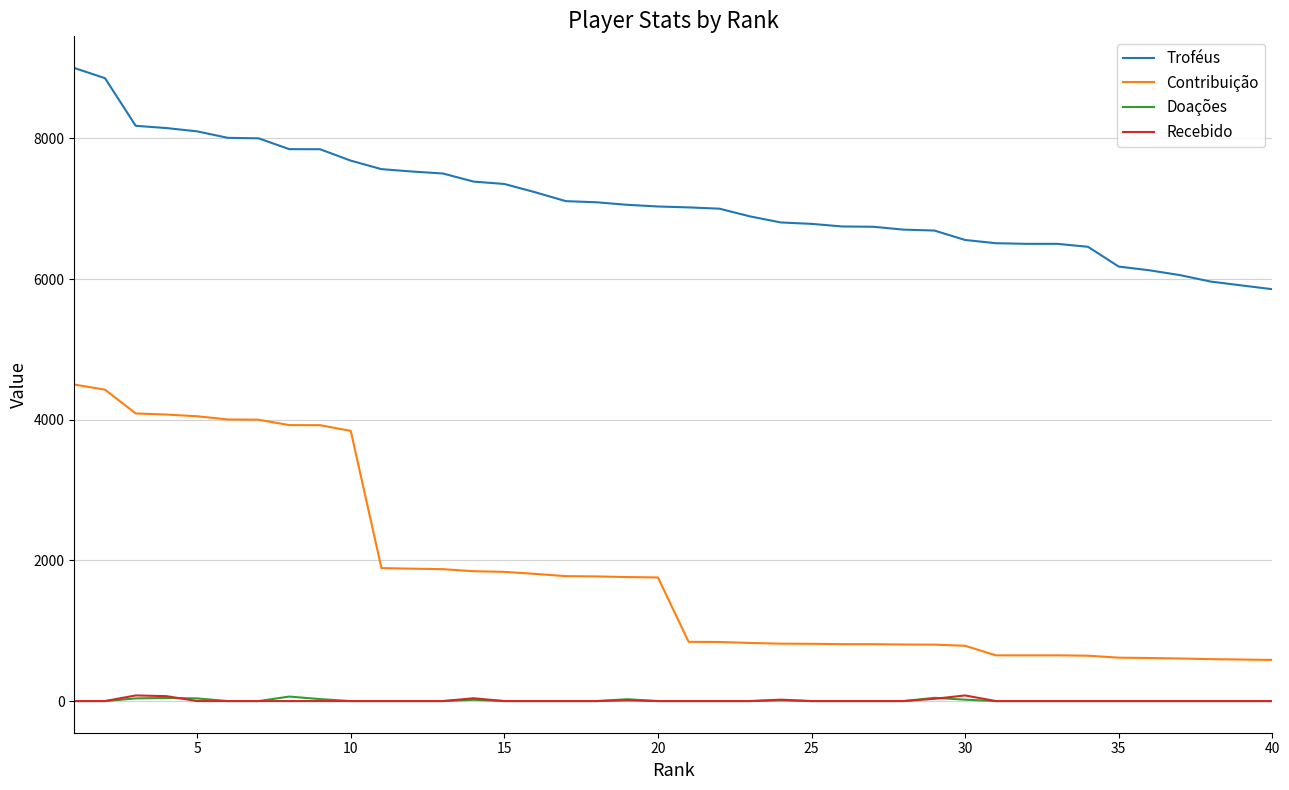

True or false: Recebido and Contribuição intersect in this chart.

False